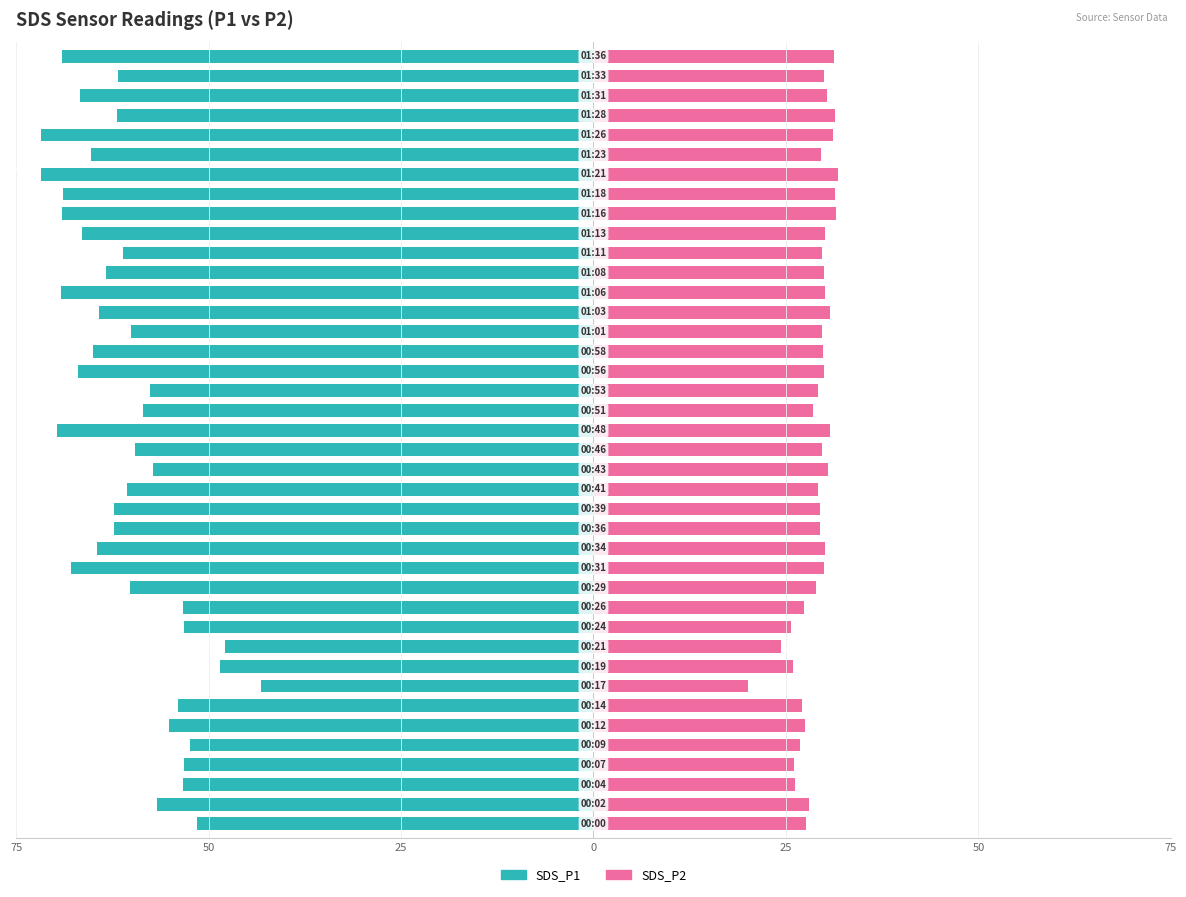

What is the sum of all SDS_P2 values?

1156.5